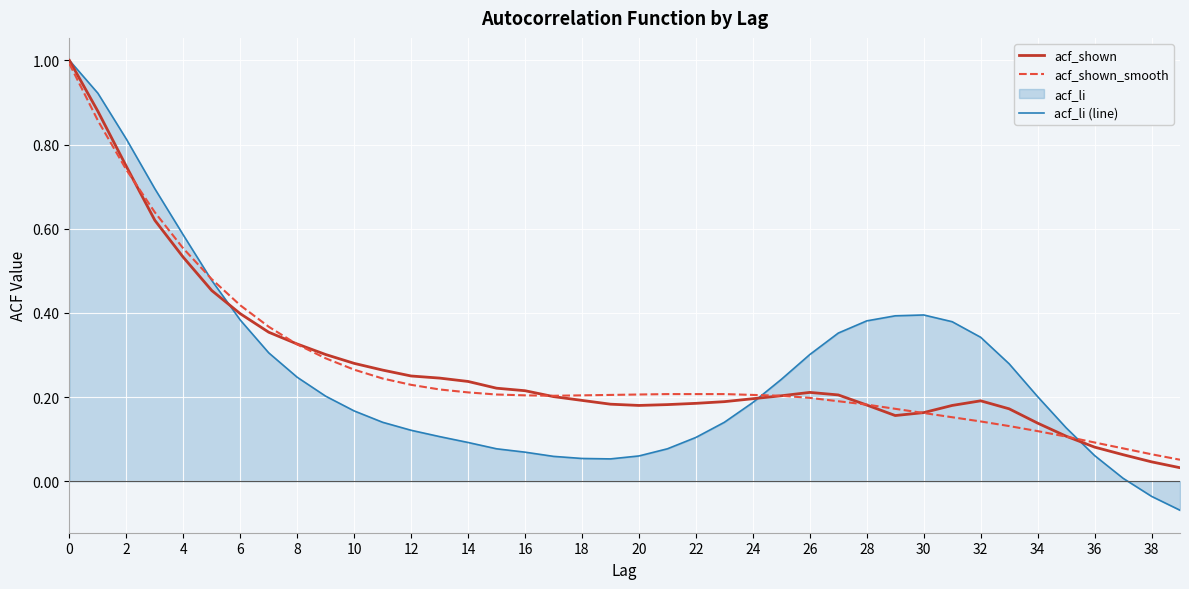

Which series ends up on top after the final intersection of acf_shown_smooth and acf_shown?

acf_shown_smooth